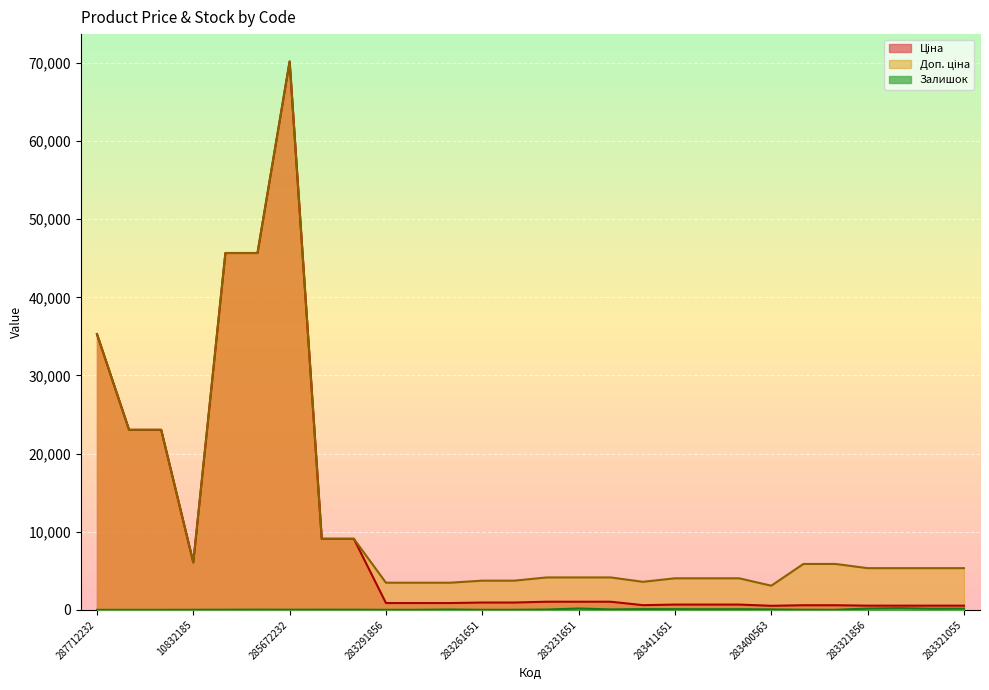

What is the greatest value displayed?

70181.6